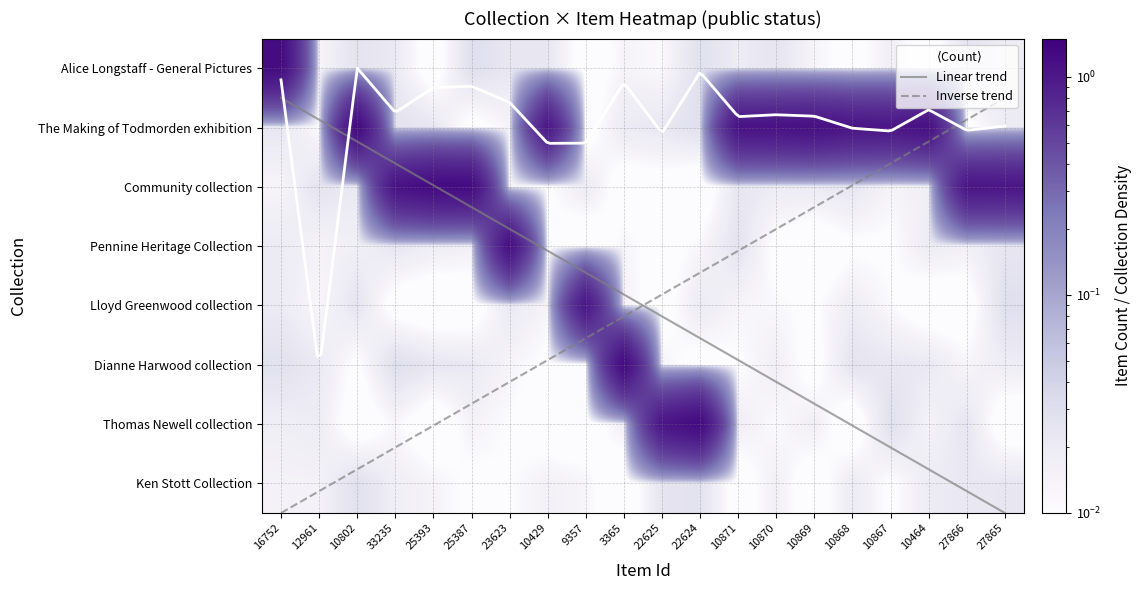

The Pennine Heritage Collection series shows 0.0 at 3365. True or false?

False